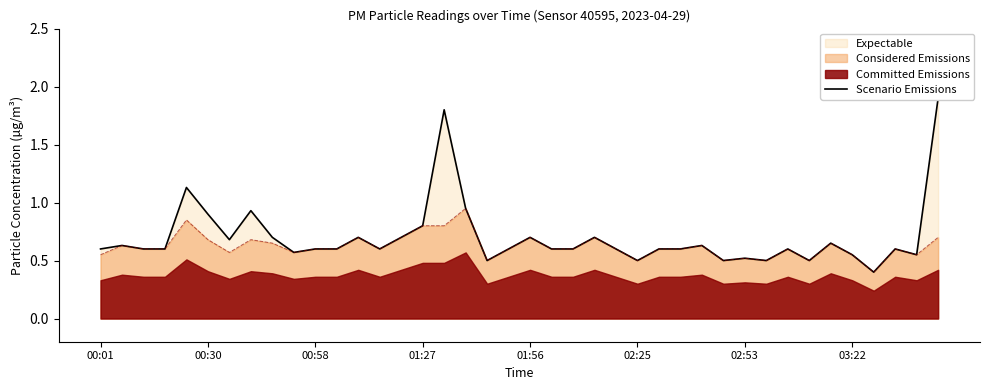

What position from the left is 23?

24